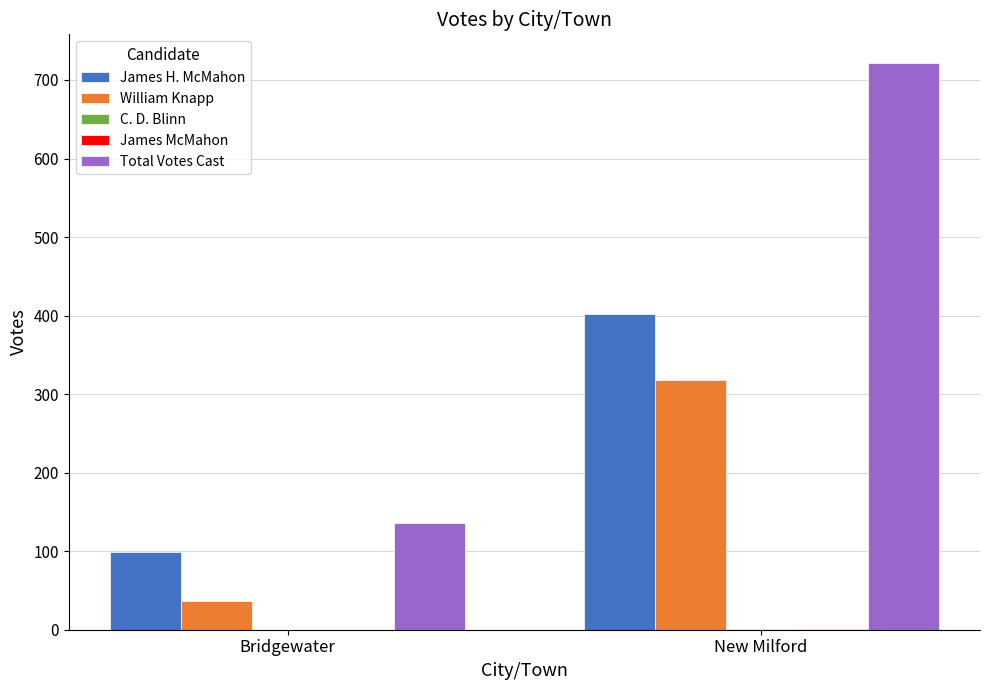

What is the sum of all William Knapp values?

355